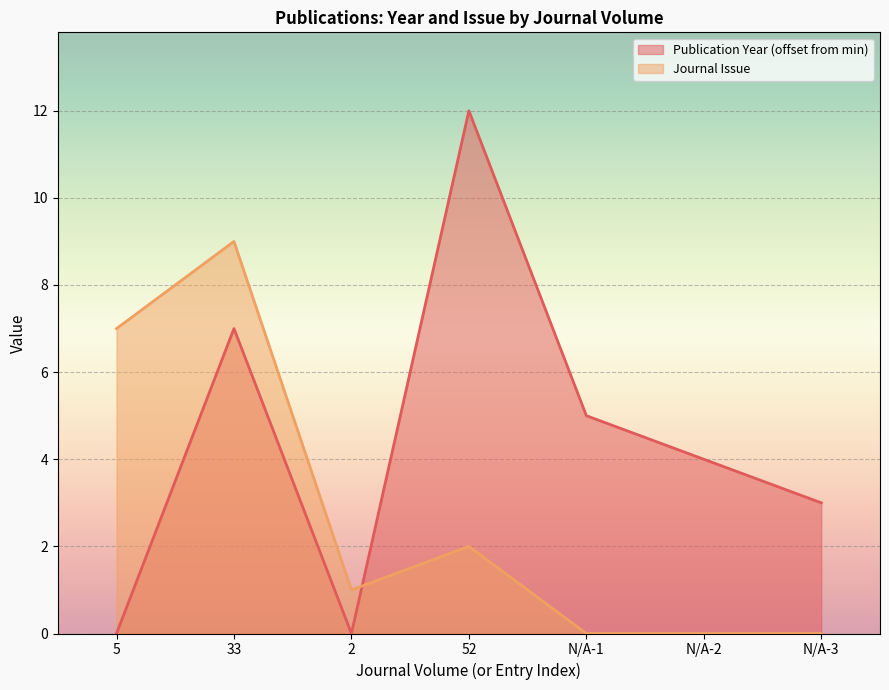

True or false: Journal Issue has more than 2 interior local peaks.

False